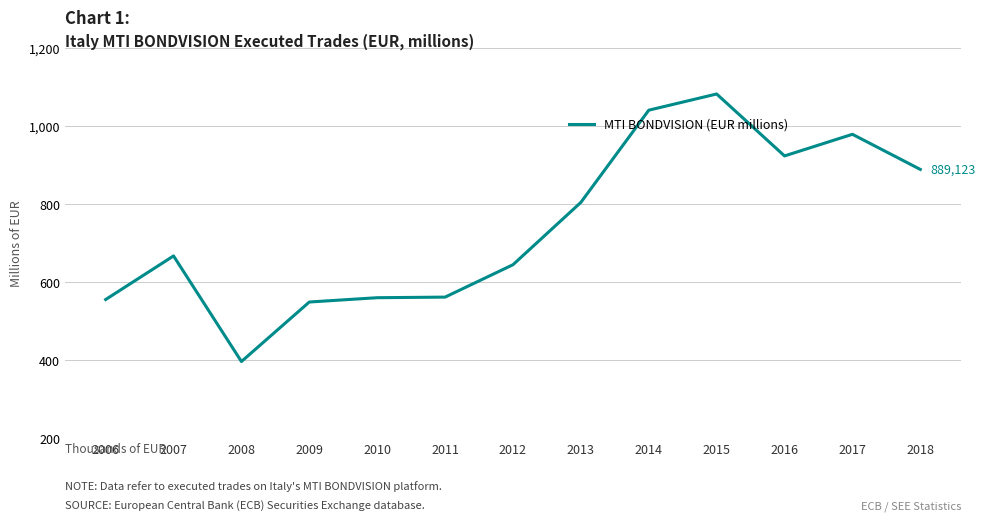

Where is the first local maximum?

2007